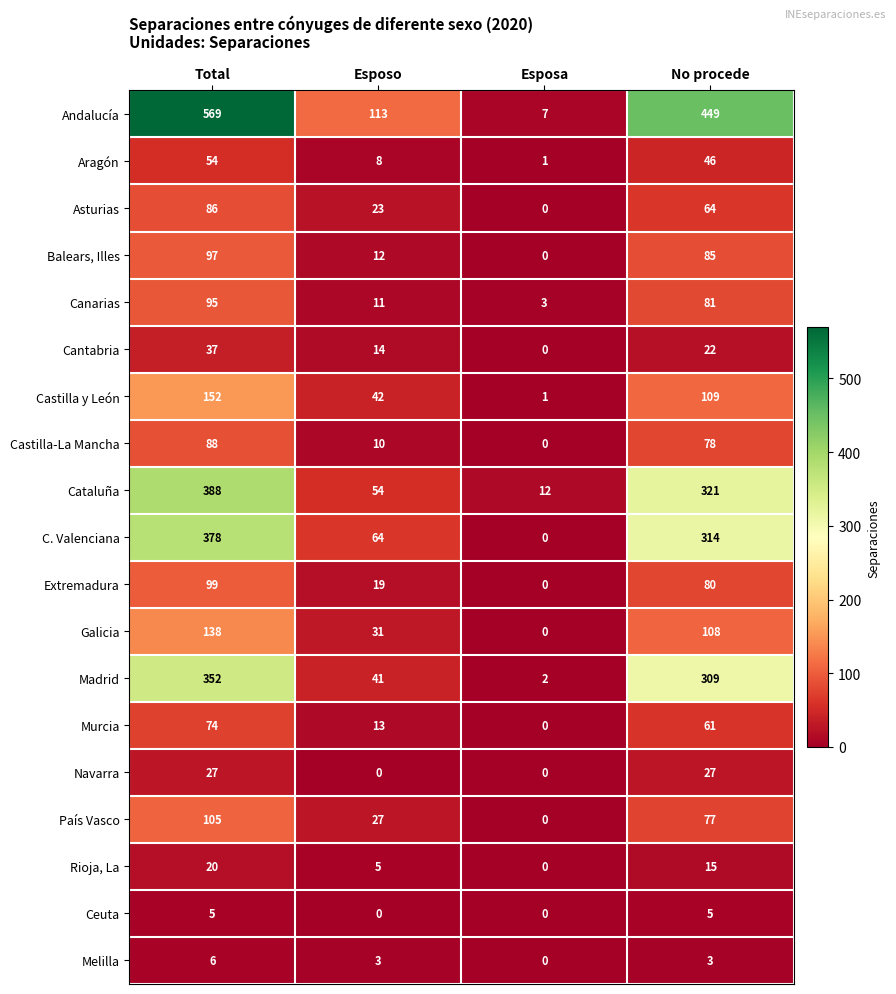

What is the sum of all Cantabria values?

73